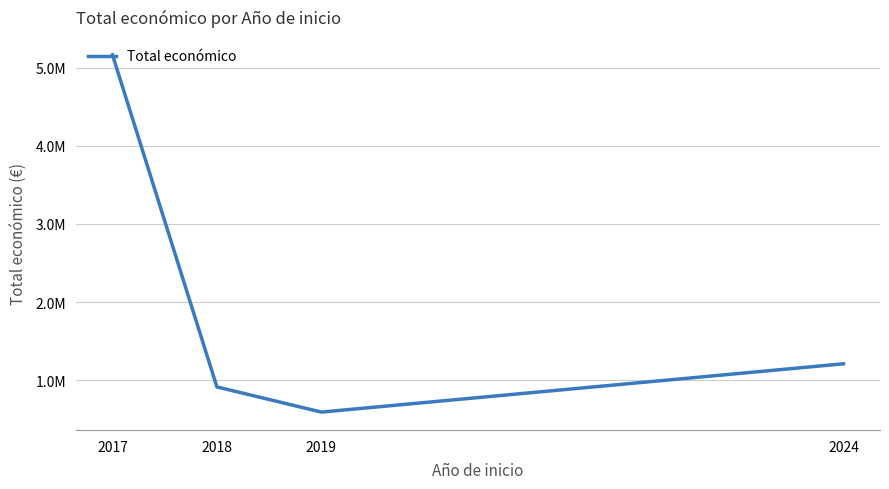

What is the sum of the values at 2024 and 2018?

2123462.4